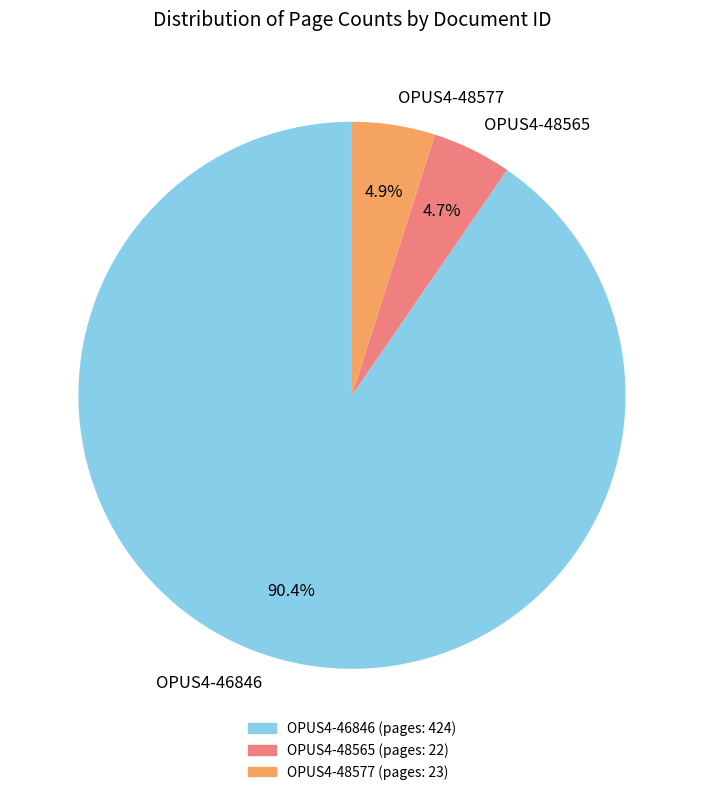

Between OPUS4-46846 and OPUS4-48565, which is larger?

OPUS4-46846